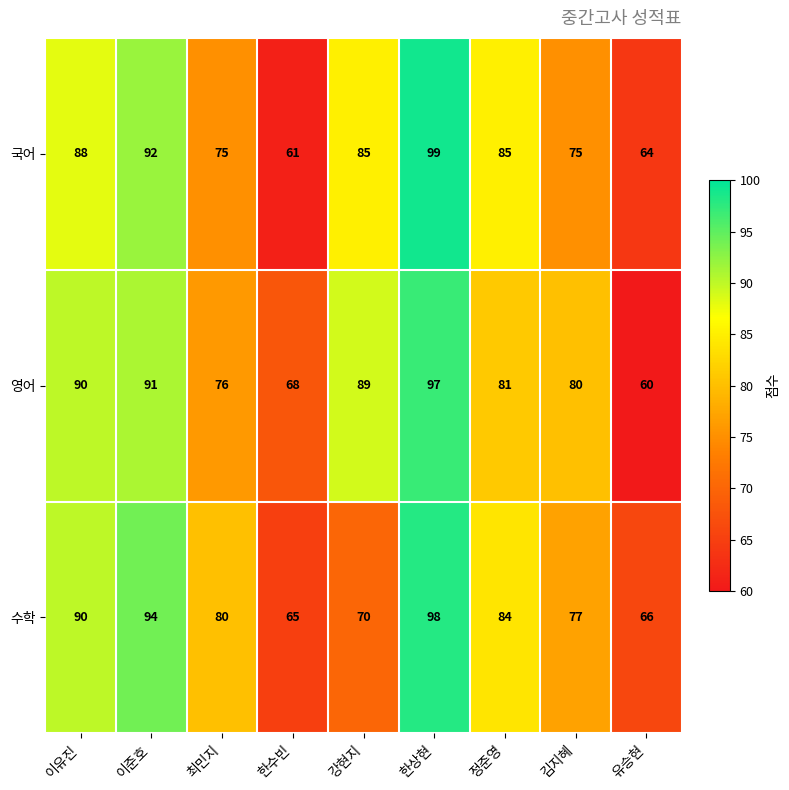

What is the difference between the maximum and minimum values in the 영어 series?

37